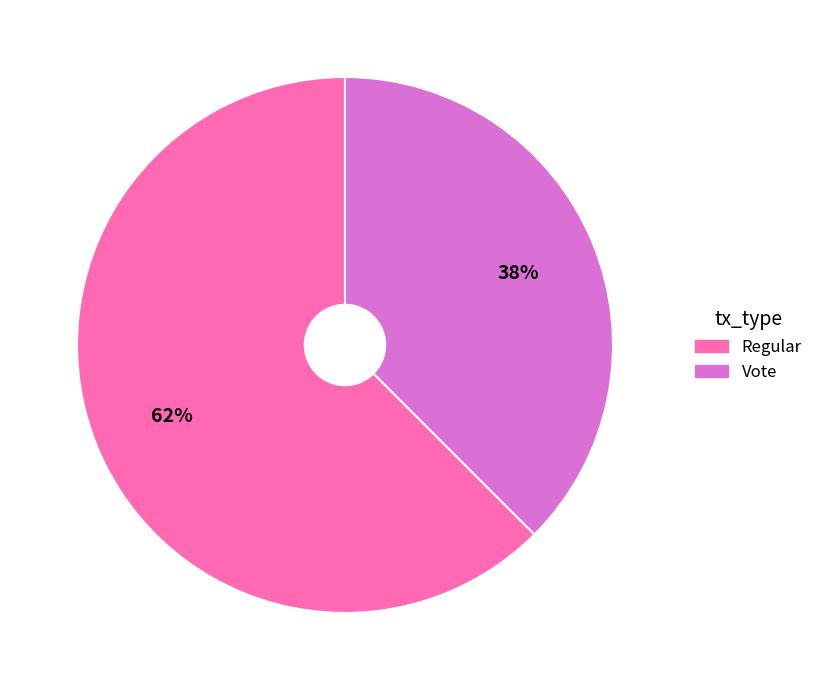

What is the largest slice in the pie chart?

Regular